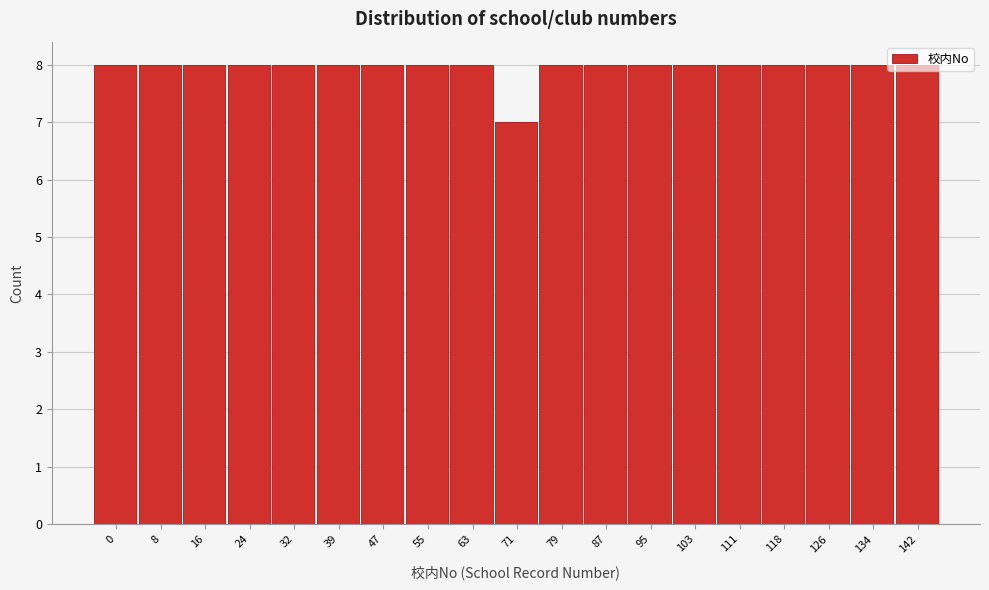

What is the sum of the values at 134 and 55?

16